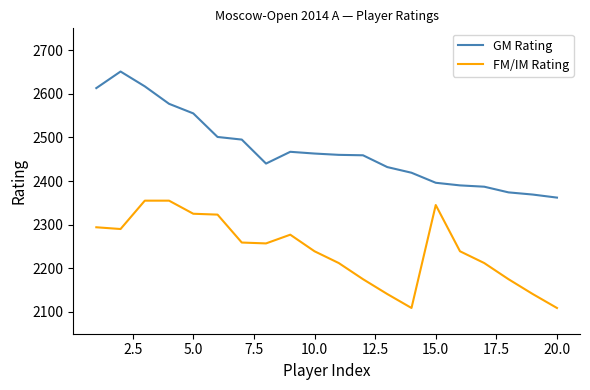

Rank the series by their average value, from highest to lowest.

GM Rating, FM/IM Rating